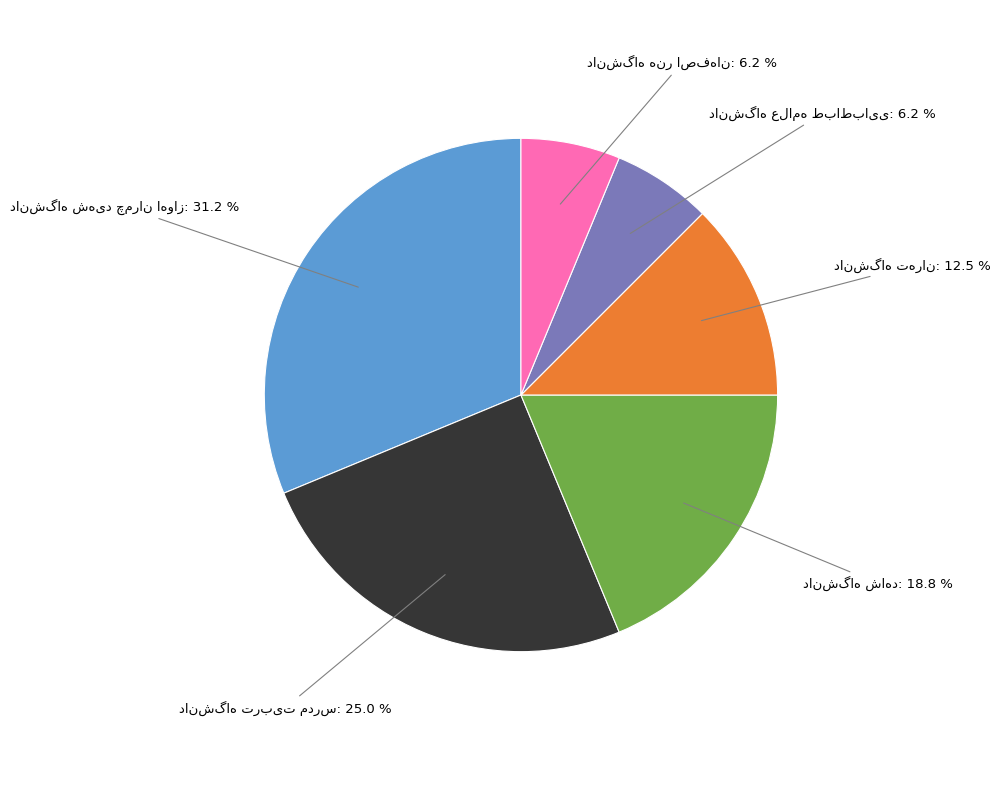

Is there a majority slice in this chart?

No